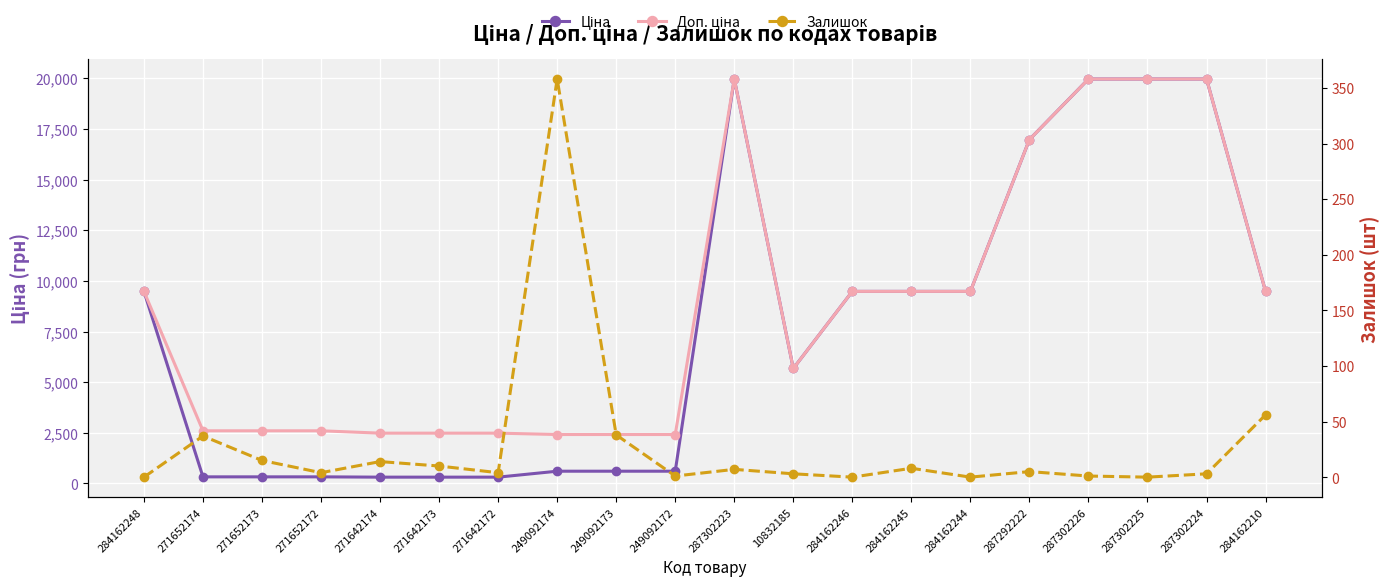

What are all the series names shown in the legend?

Ціна, Доп. ціна, Залишок